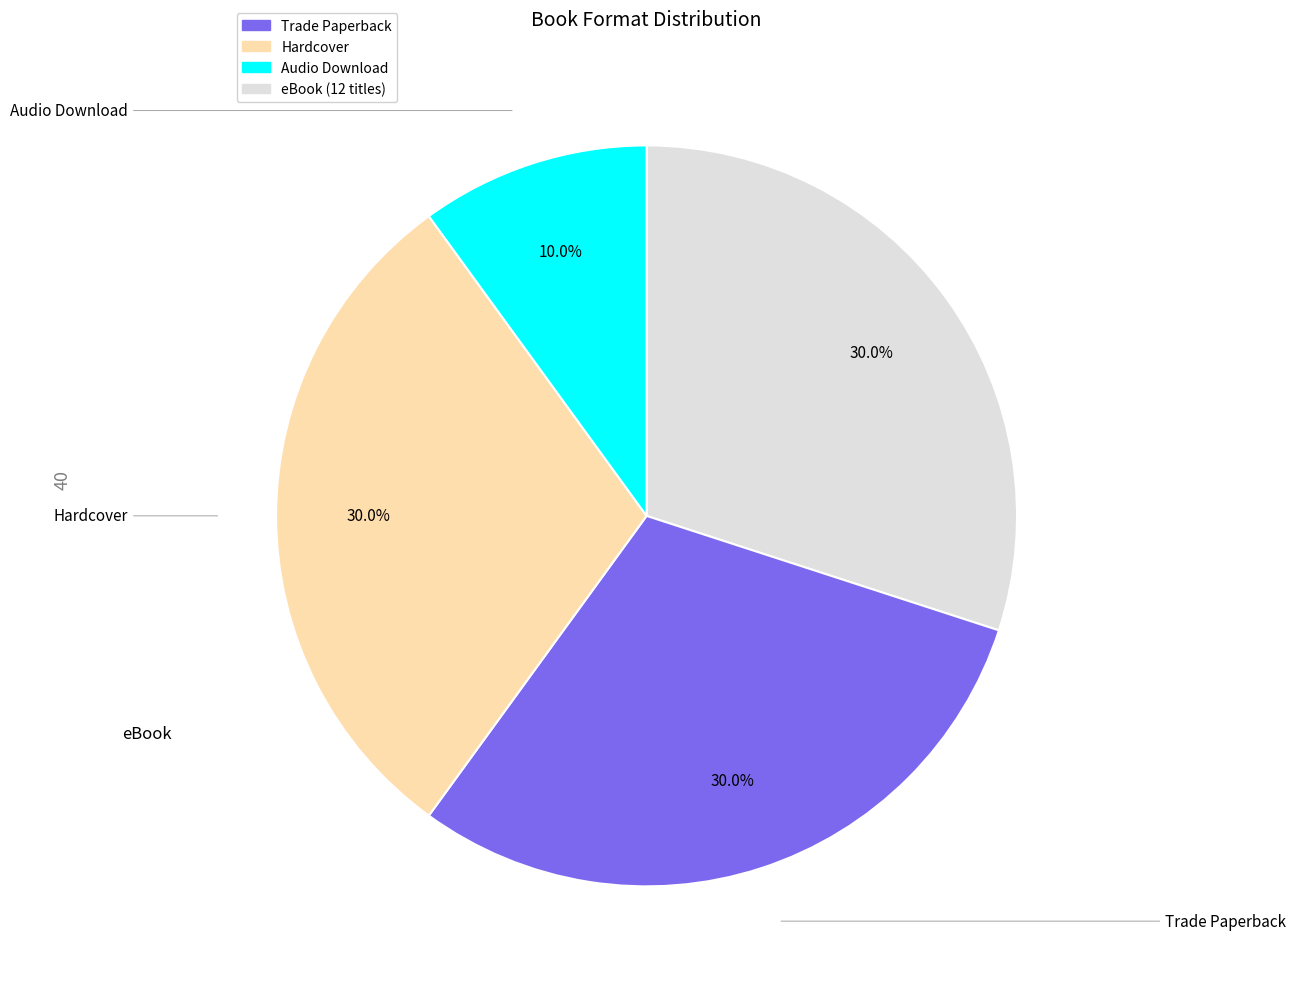

Is there any slice that represents more than half of the pie?

No